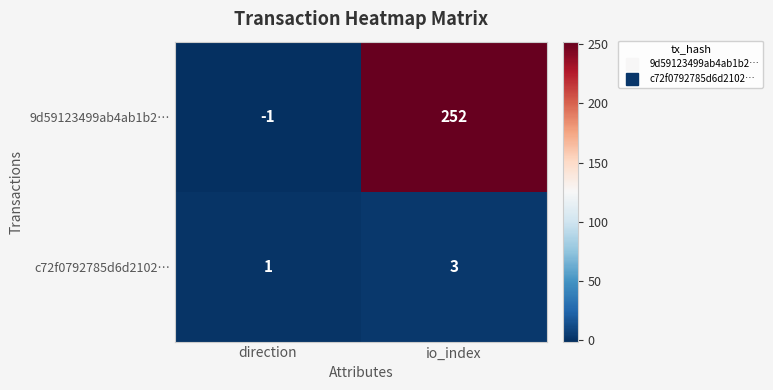

At which category is the sum across all series the highest?

io_index